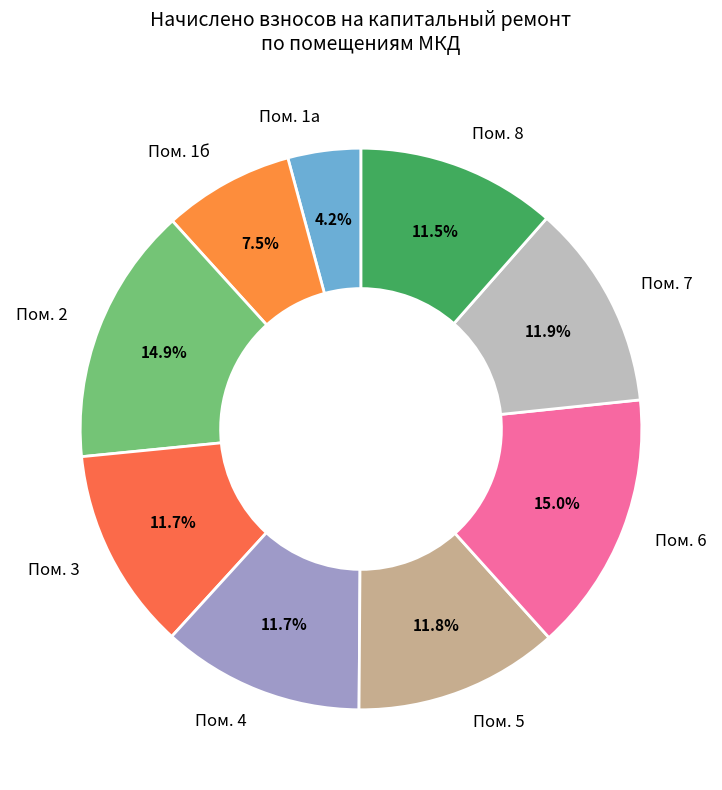

Which slice is the smallest?

Пом. 1а